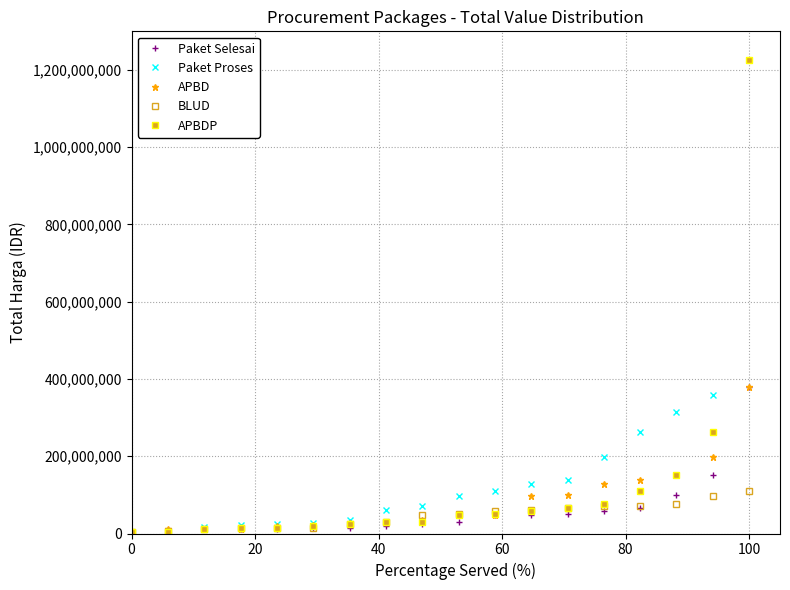

What is the greatest value displayed?

1224682000